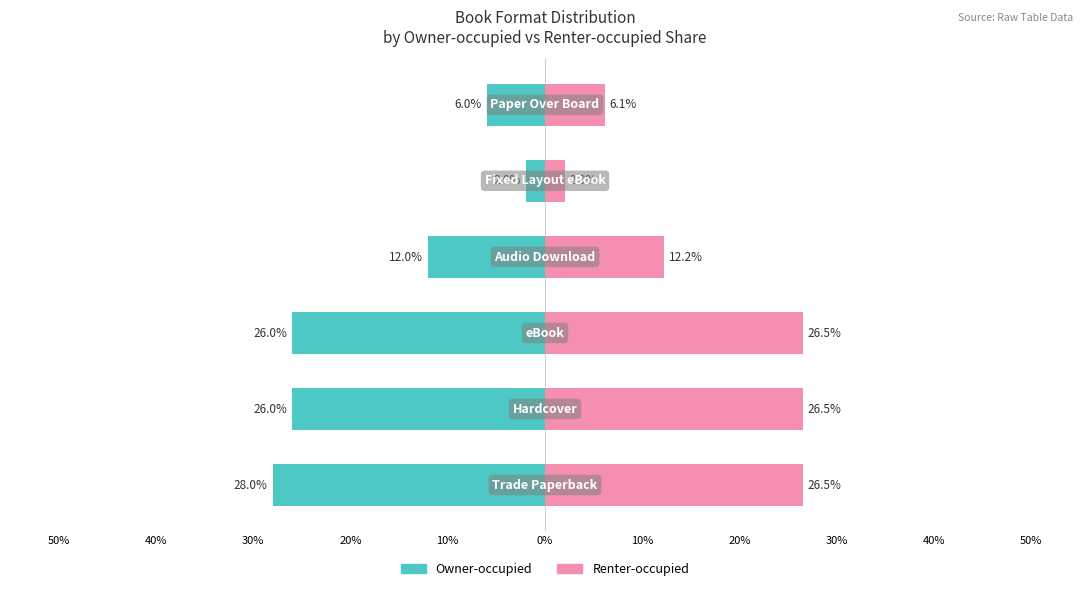

Rank the series by their average value, from lowest to highest.

Owner-occupied, Renter-occupied